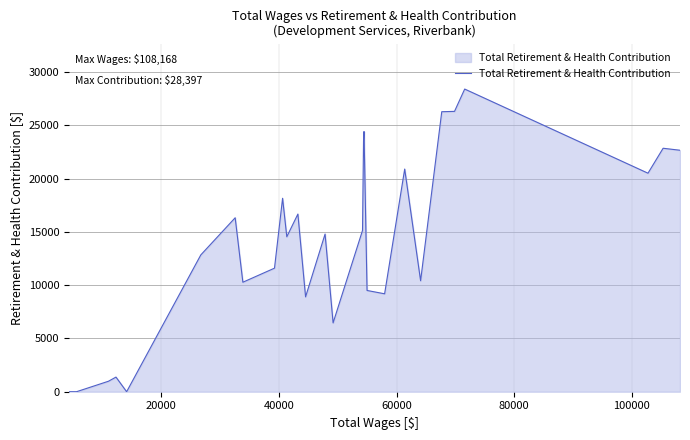

What is the difference between the maximum and minimum values?

28397